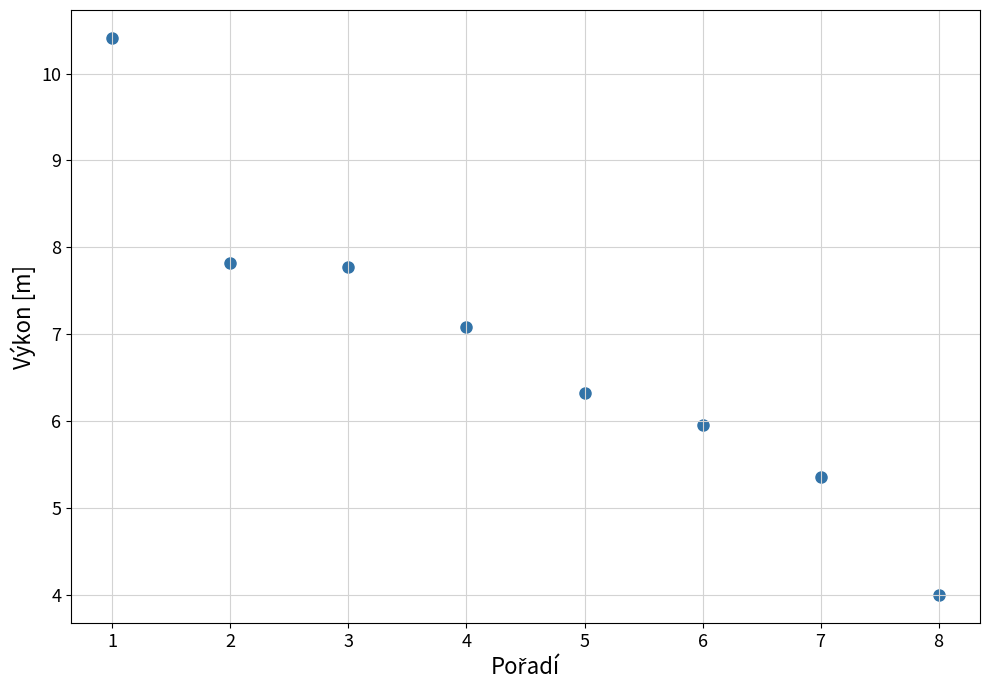

What is the range of Y values (max minus min)?

6.4